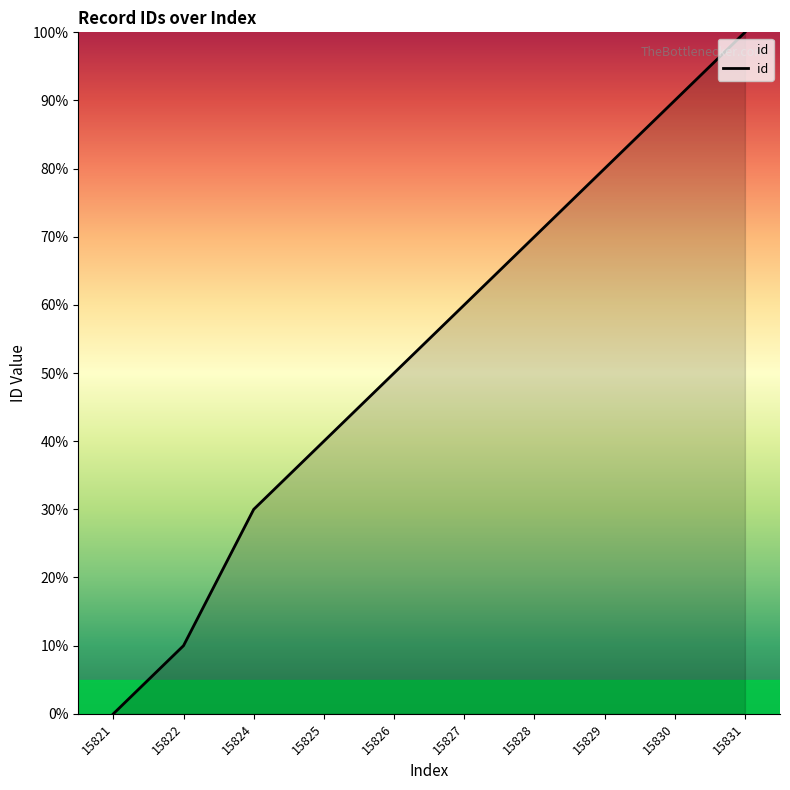

Is it true that the value at 15826 is 50?

True